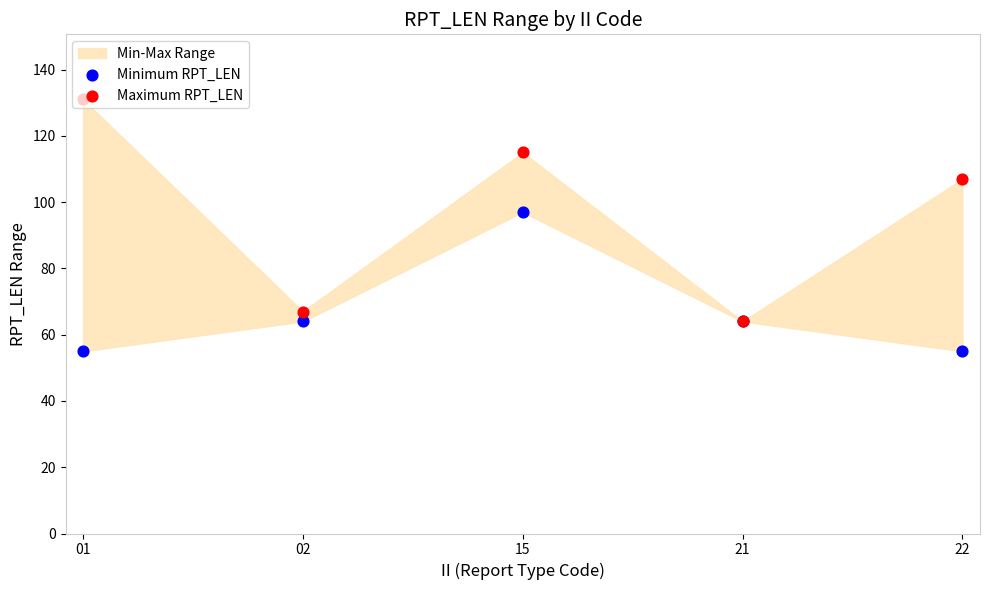

Is the value of Maximum RPT_LEN at 22 greater than the value of Minimum RPT_LEN at 01?

Yes